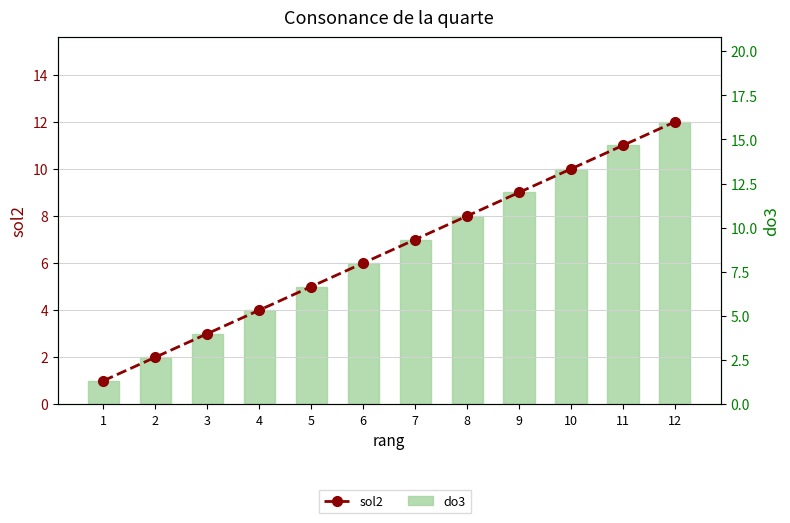

Rank the series by their average value, from lowest to highest.

sol2, do3